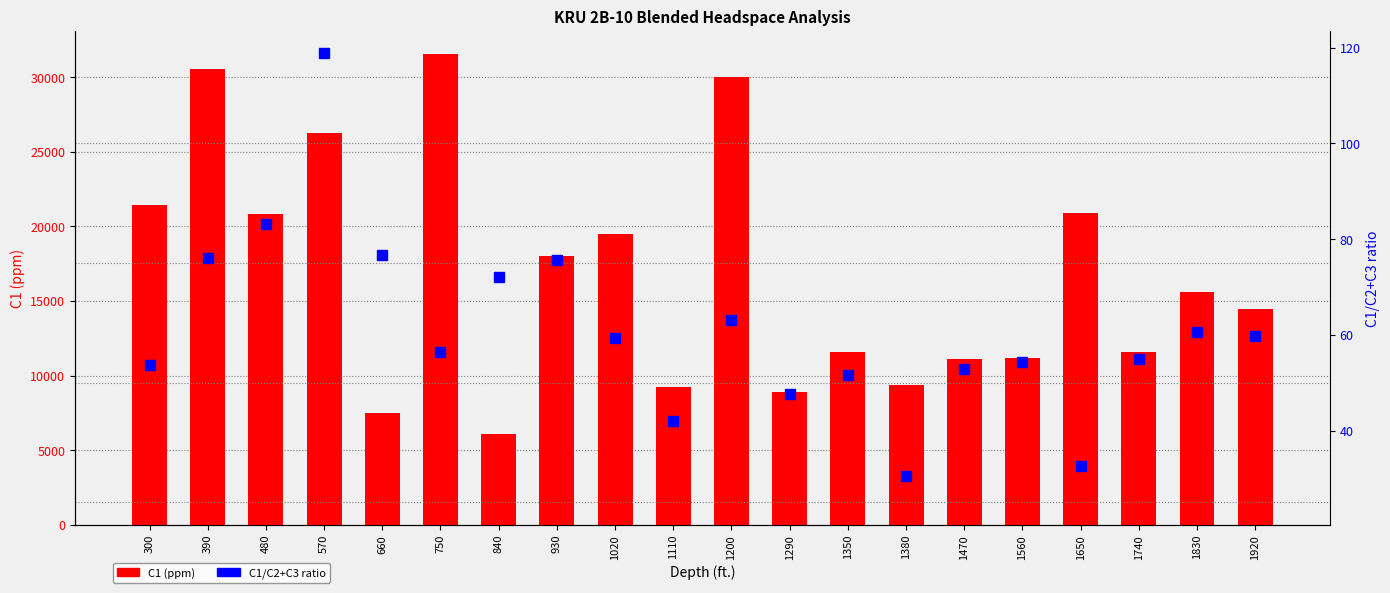

The C1 (ppm) series shows 20273.9 at 1350. True or false?

False